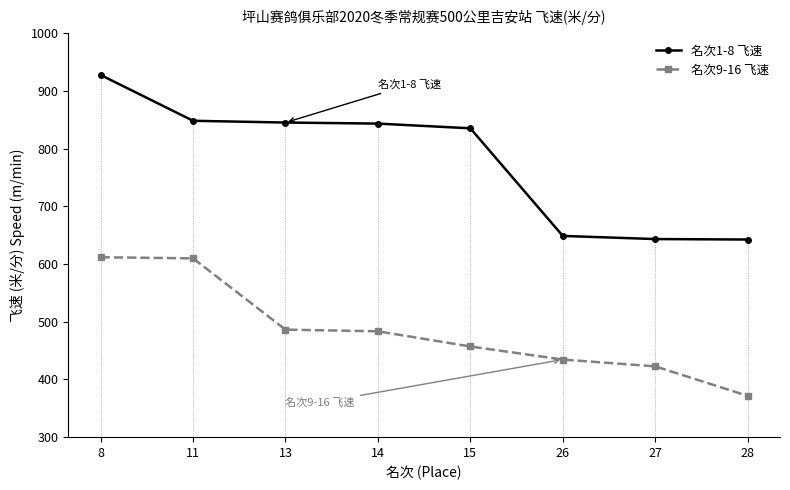

How many data points in 名次9-16 飞速 are above 483?

4